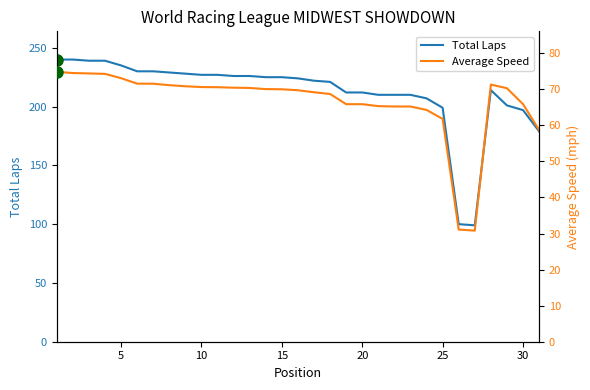

What is the highest value of the Total Laps series?

240